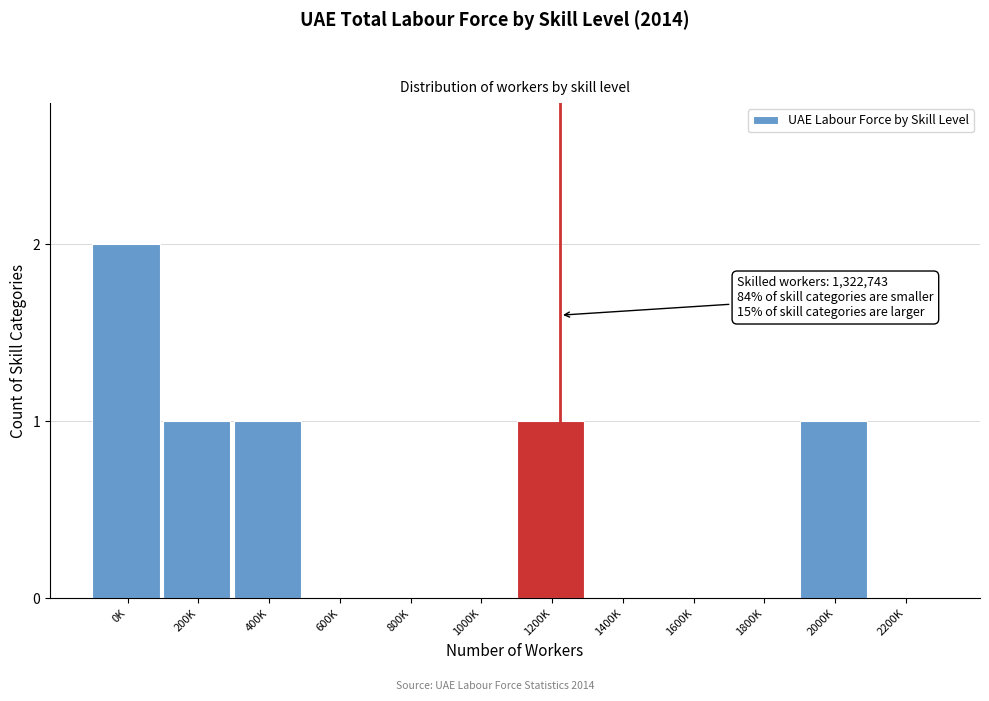

Reading left to right, what are all the values shown in this chart?

0K=2	200K=1	400K=1	600K=0	800K=0	1000K=0	1200K=1	1400K=0	1600K=0	1800K=0	2000K=1	2200K=0